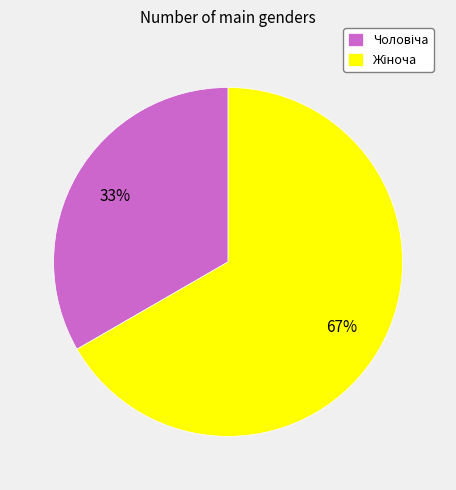

To the nearest percent, what is the average slice percentage?

50%